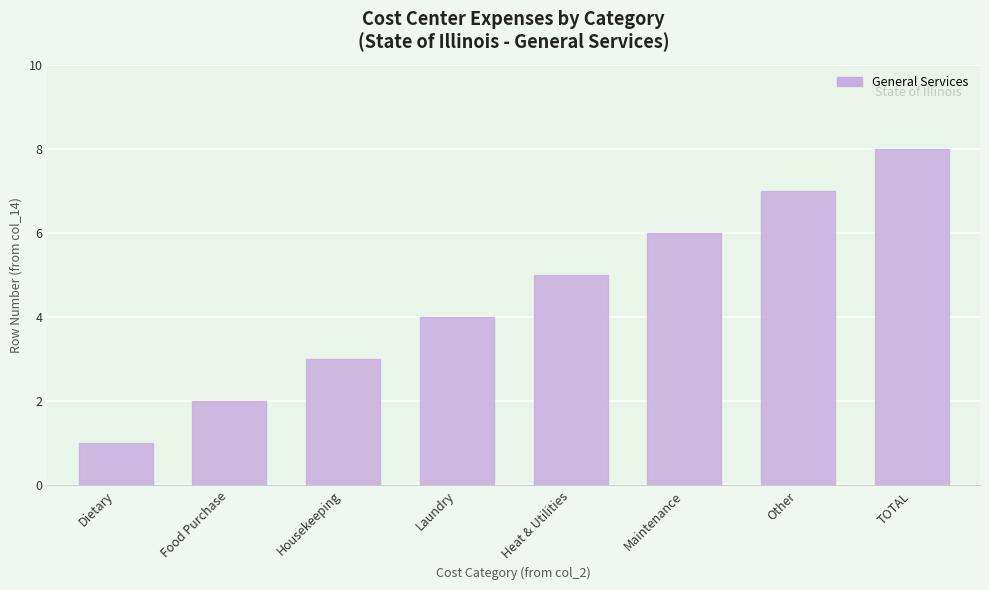

What value does the data have at Heat & Utilities?

5